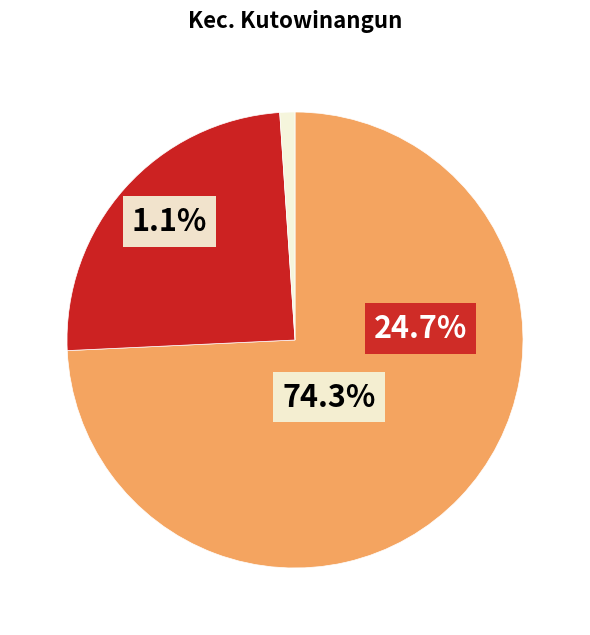

Which has a higher value, SD NEGERI 2 MEKARSARI or SD NEGERI 1 KOROWELANG?

SD NEGERI 1 KOROWELANG